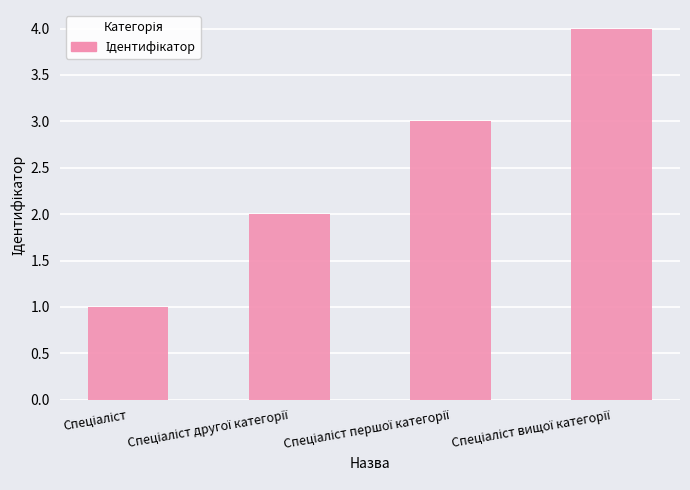

What is the greatest value displayed?

4